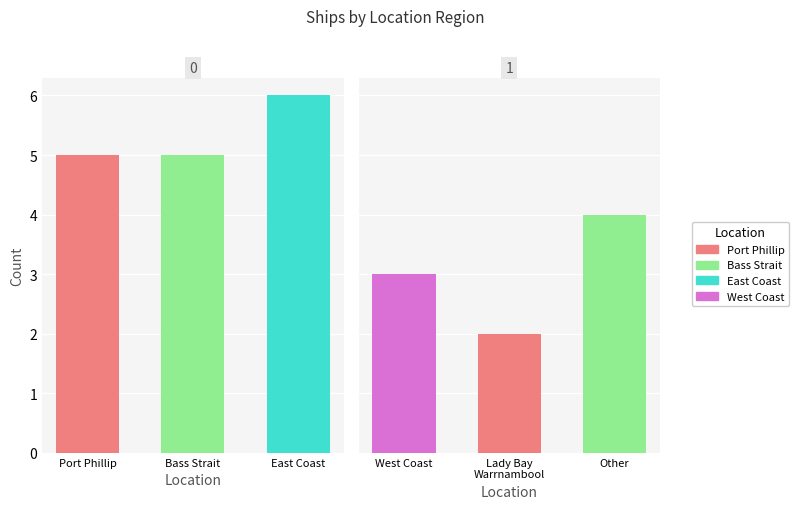

What value does the data have at Bass Strait?

5